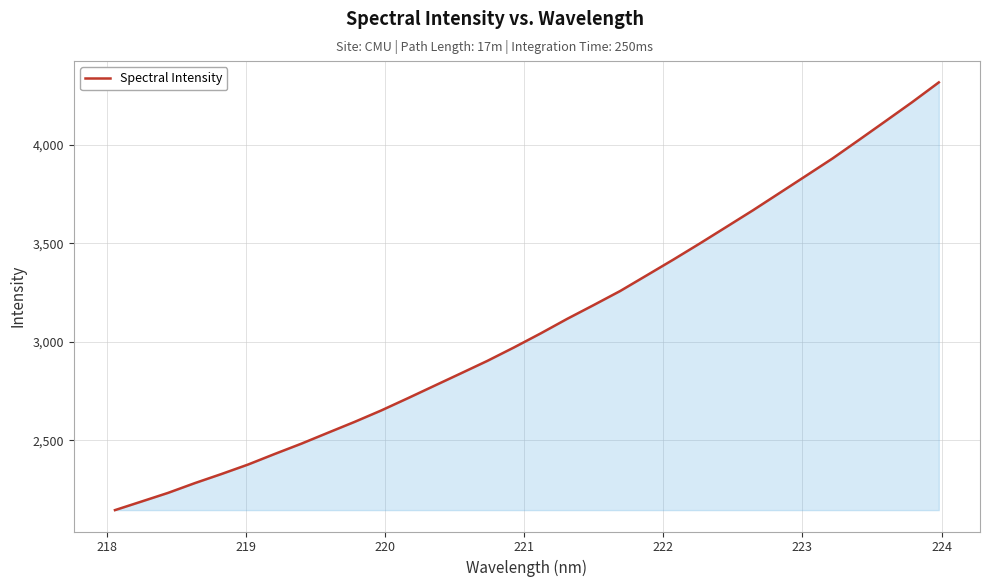

What is the difference between the maximum and minimum values?

2169.3